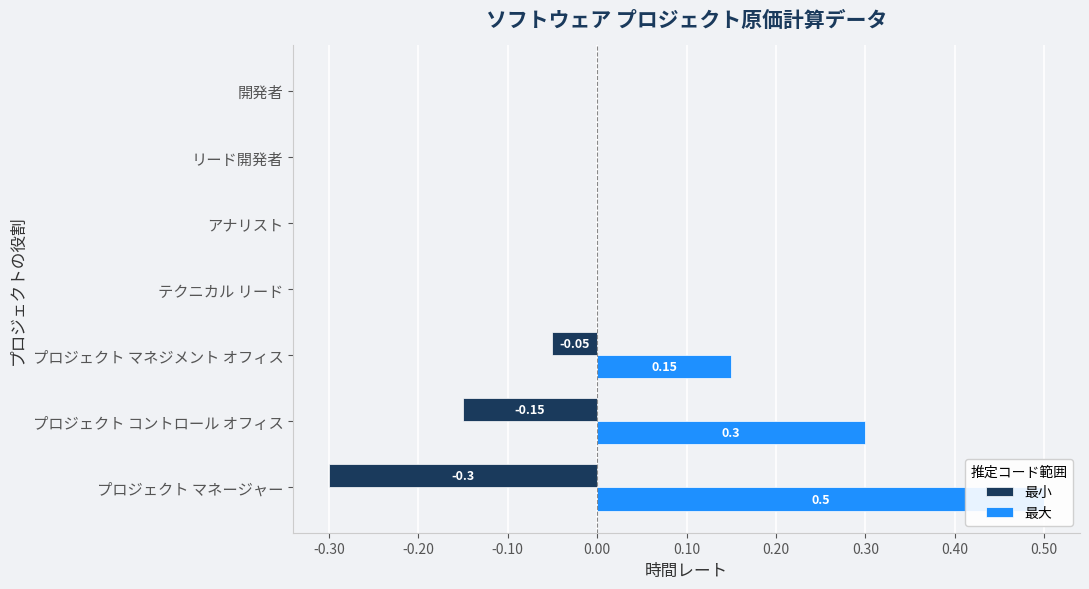

Is it true that 最小 equals -0.2 at テクニカル リード?

False